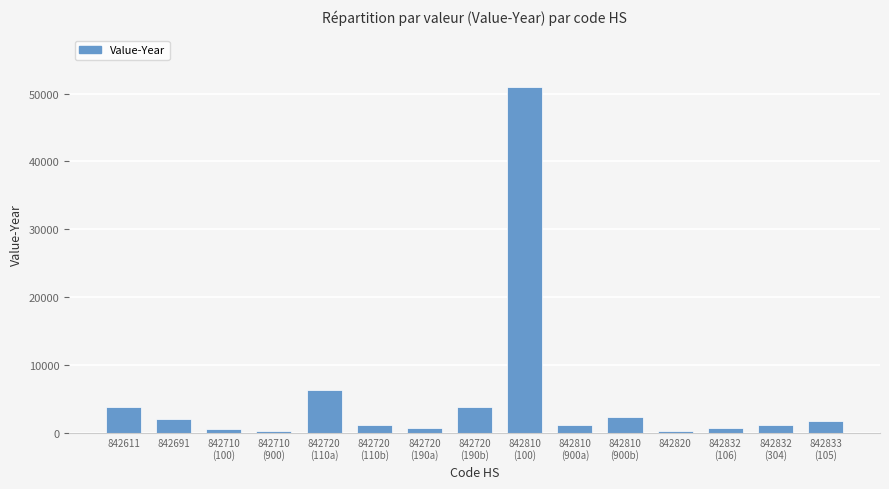

What is the greatest value displayed?

50934